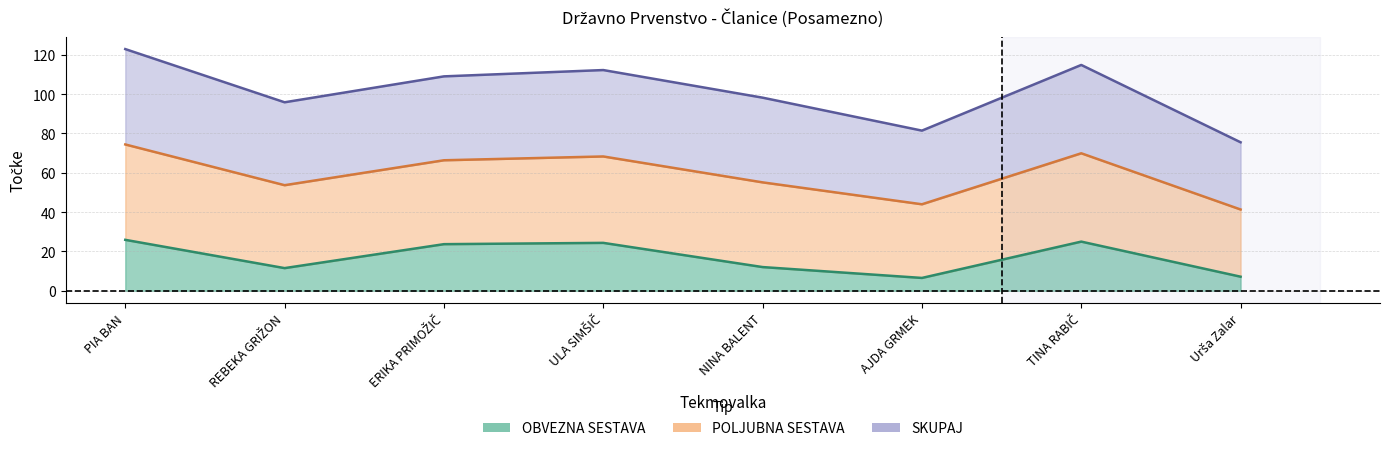

True or false: SKUPAJ and OBVEZNA SESTAVA intersect in this chart.

False